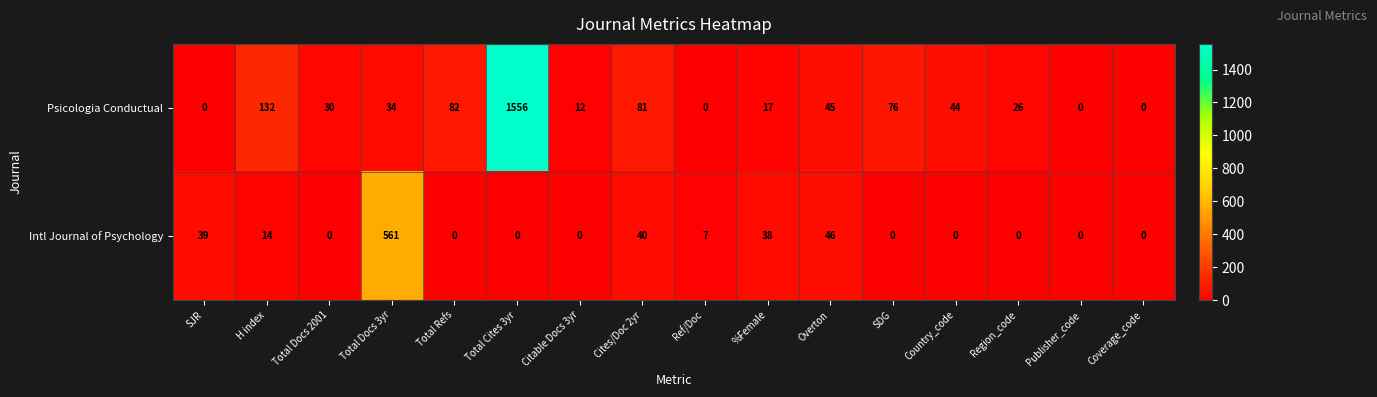

Rank the series by their average value, from highest to lowest.

Psicologia Conductual, Intl Journal of Psychology